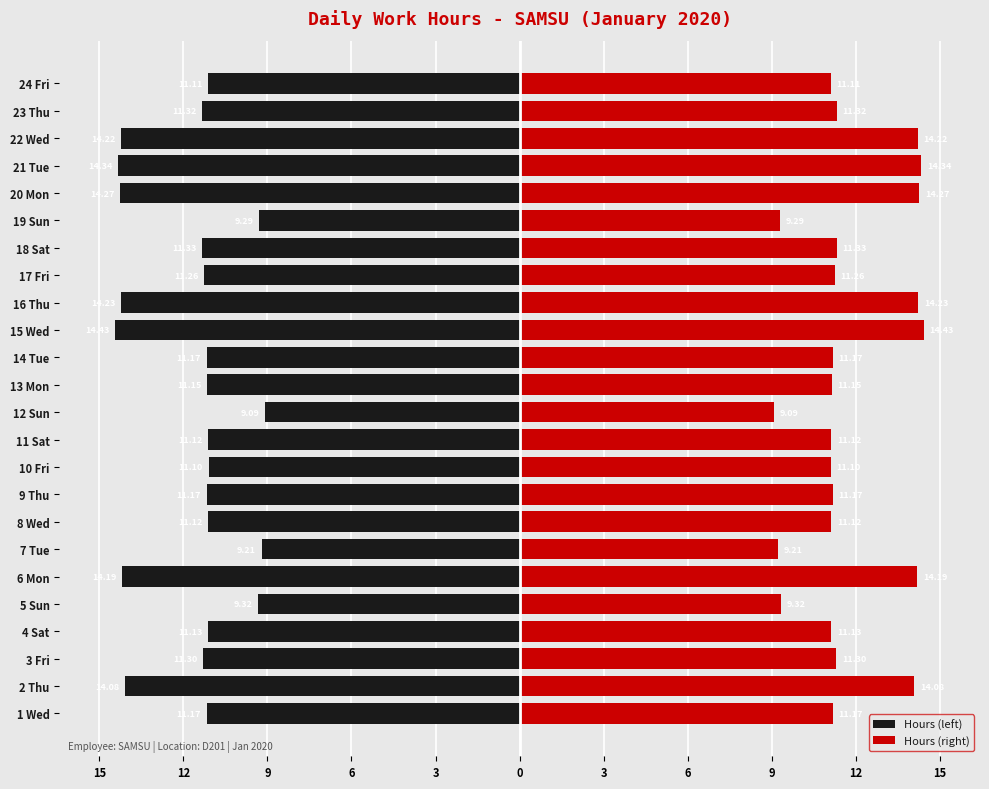

The value of Hours (right) at 15 Wed is 3.0. True or false?

False